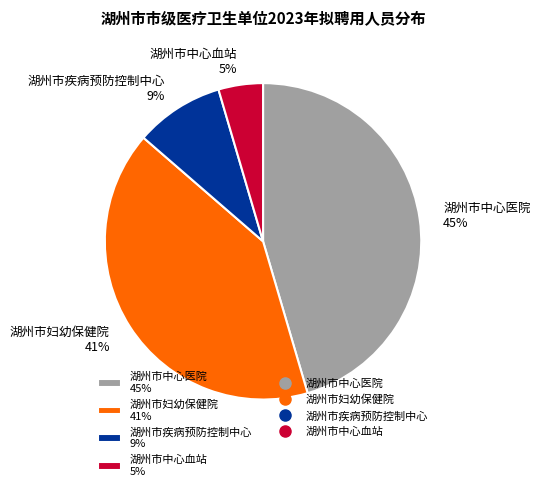

To the nearest percent, what percentage of the pie is 湖州市中心医院?

45%